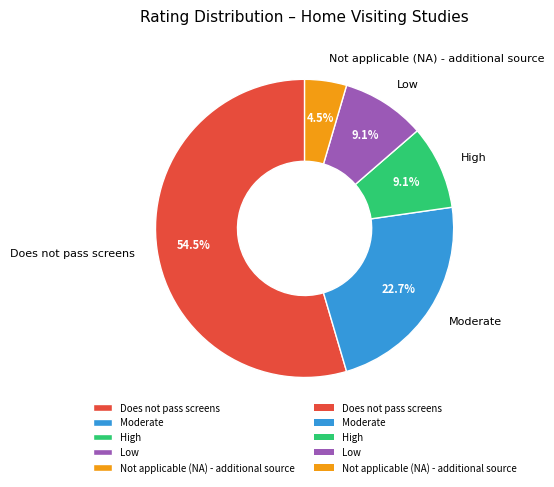

To the nearest percent, what is the combined percentage of Moderate and High?

32%